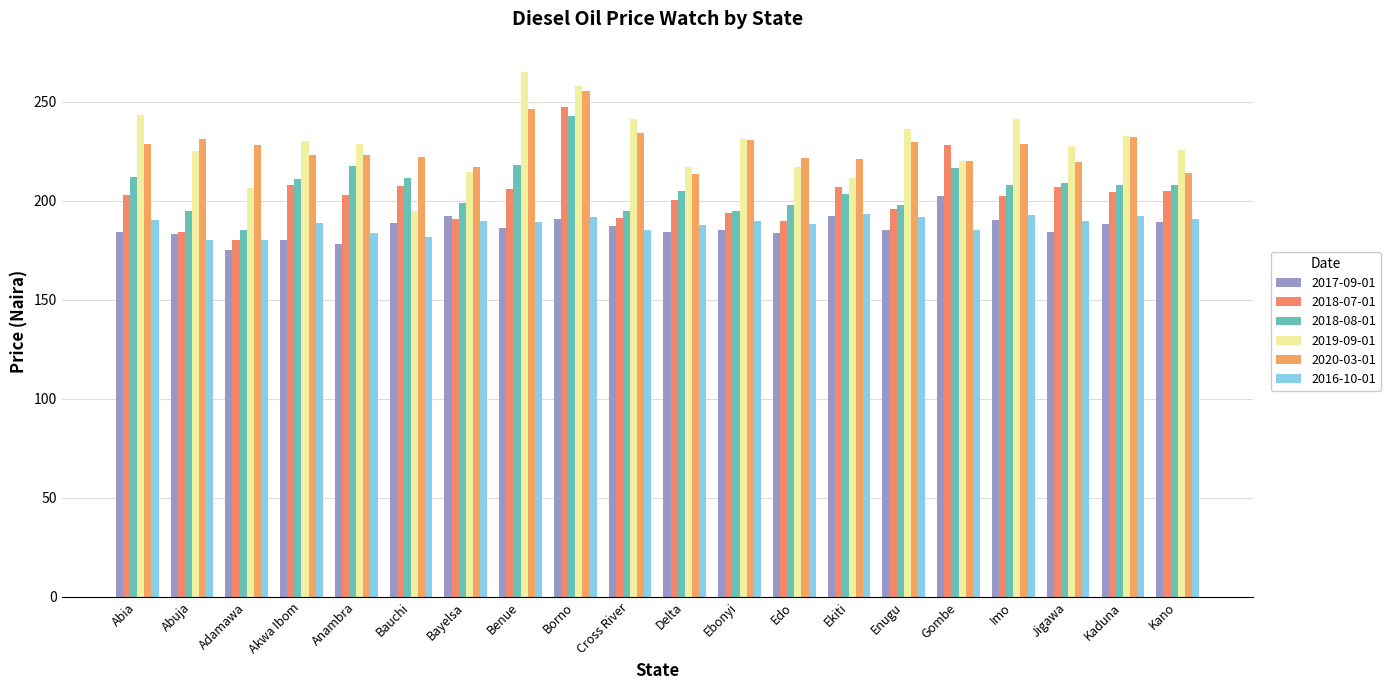

Reading right to left, transcribe all the data shown in this chart.

2017-09-01: 189.2	188.5	184.1	190.2	202.5	185.0	192.3	183.9	185.0	184.2	187.3	190.6	186.2	192.5	188.6	178.0	180.0	175.0	183.0	184.4
2018-07-01: 205.0	204.3	206.9	202.6	228.3	195.8	206.8	189.7	193.8	200.5	191.5	247.5	206.0	190.5	207.5	203.1	208.2	180.3	184.0	202.9
2018-08-01: 207.9	208.0	209.0	208.0	216.7	198.0	203.2	198.0	195.0	205.0	195.0	242.9	218.0	198.9	211.2	217.5	210.8	185.0	195.0	212.1
2019-09-01: 225.9	232.5	227.5	241.3	220.0	236.3	211.2	216.9	231.4	217.3	241.4	257.9	265.0	214.6	195.0	228.5	230.0	206.7	225.0	243.3
2020-03-01: 214.2	232.0	219.6	228.5	220.0	229.7	220.9	221.6	230.8	213.5	234.4	255.6	246.1	217.3	222.0	223.2	223.2	228.3	231.2	228.9
2016-10-01: 191.0	192.2	189.6	192.7	185.0	192.0	193.3	188.2	190.0	187.7	185.3	192.0	189.2	189.6	181.7	183.7	188.6	180.0	180.0	190.4